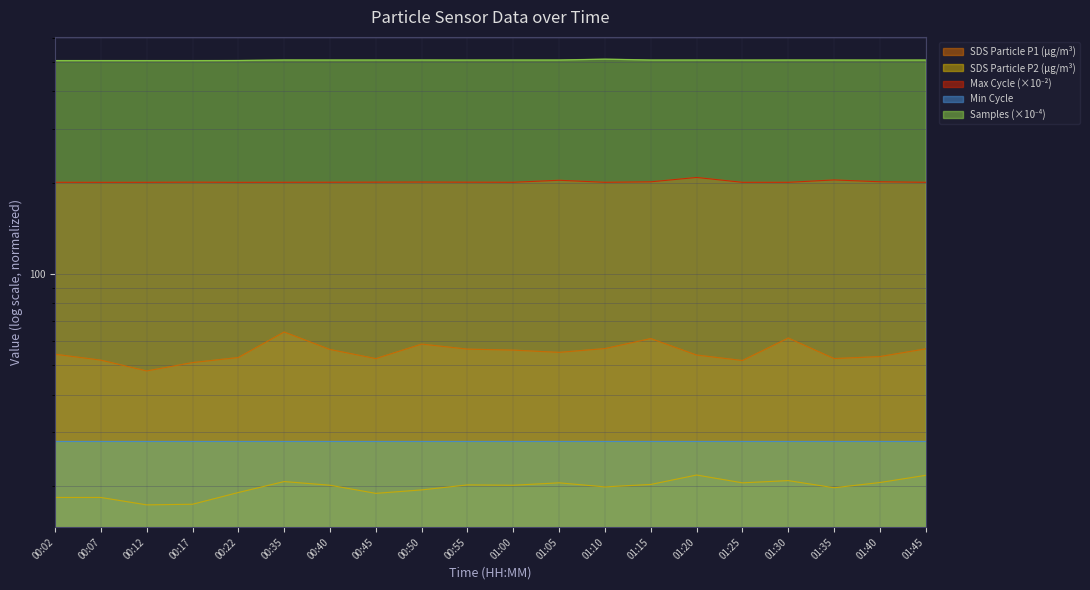

What is the spread (max minus min) of values at 00:07?

486.9